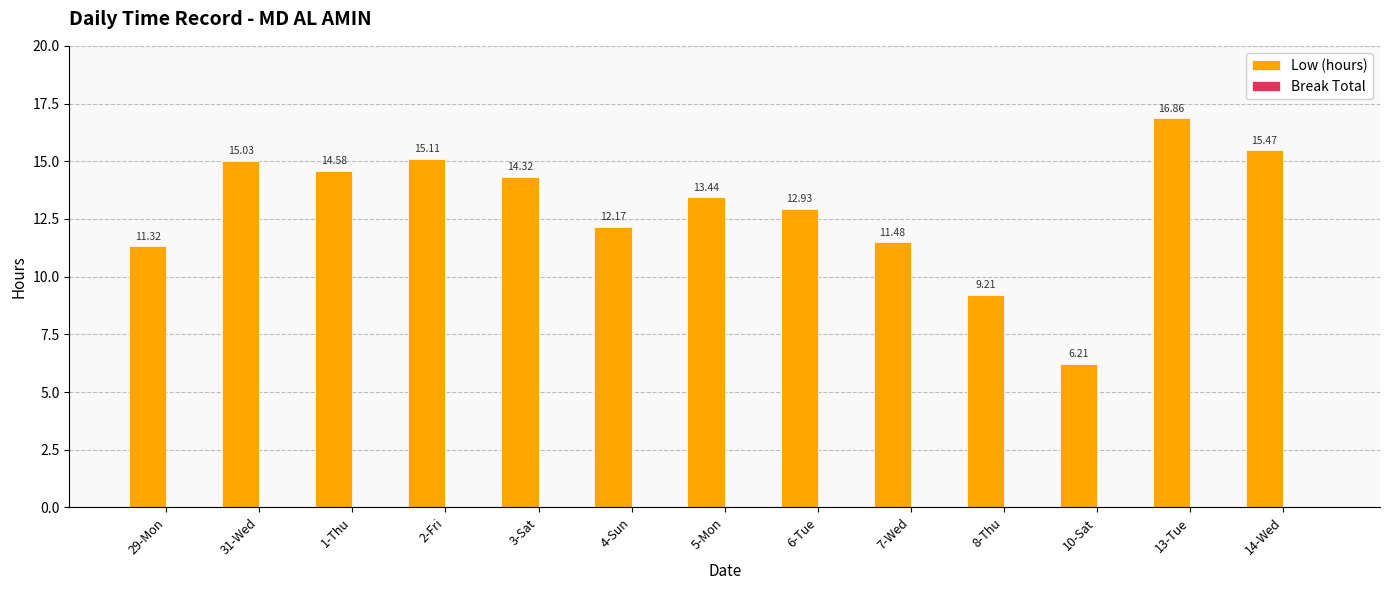

What is the sum of all values?

168.1